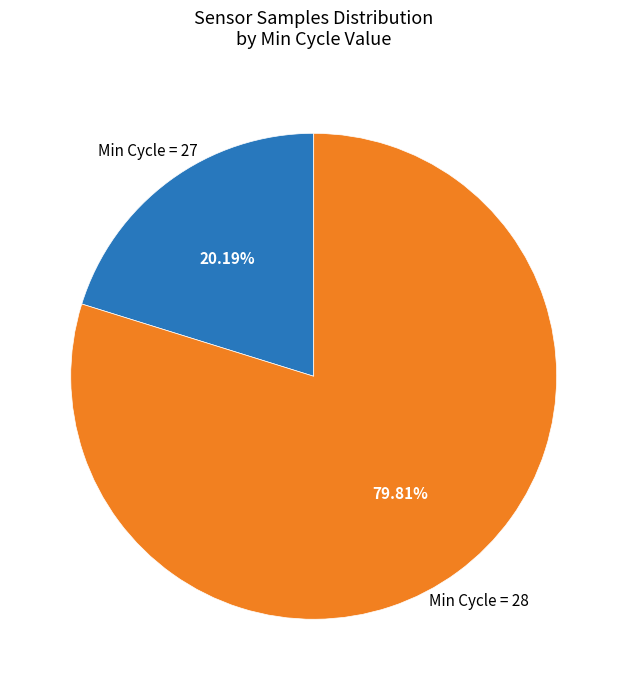

Does any single category account for the majority?

Yes